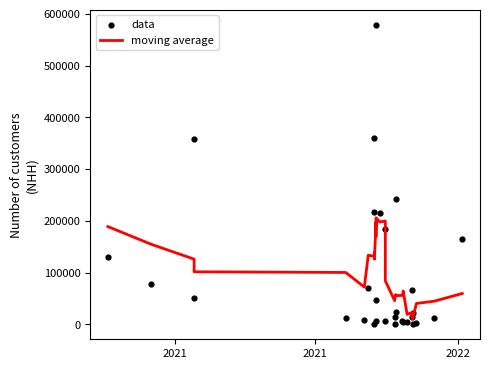

Which series reaches the minimum Y coordinate?

data